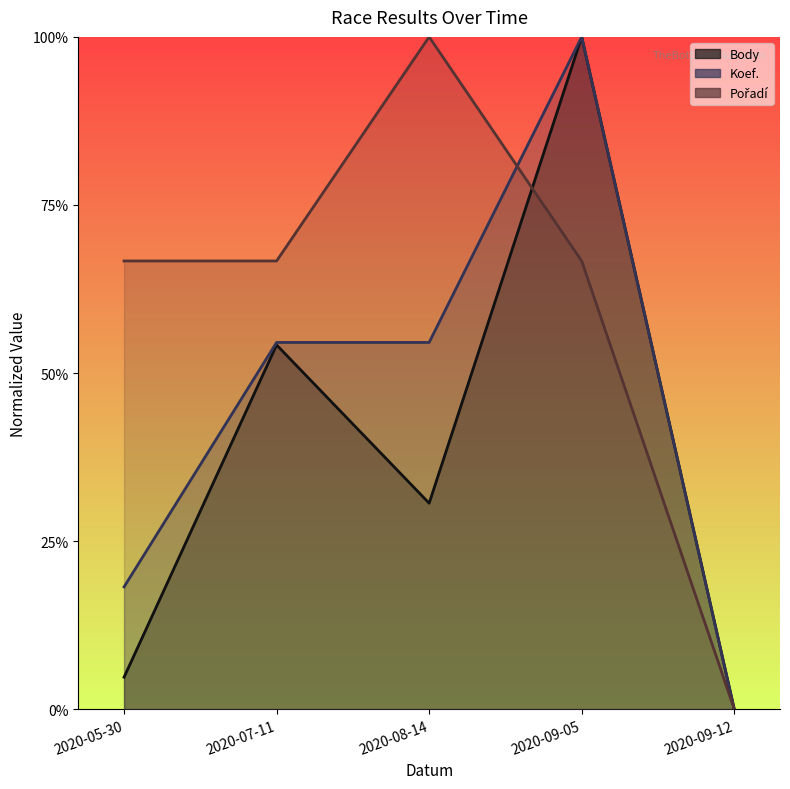

List the series in order of their overall mean, highest first.

Pořadí, Koef., Body